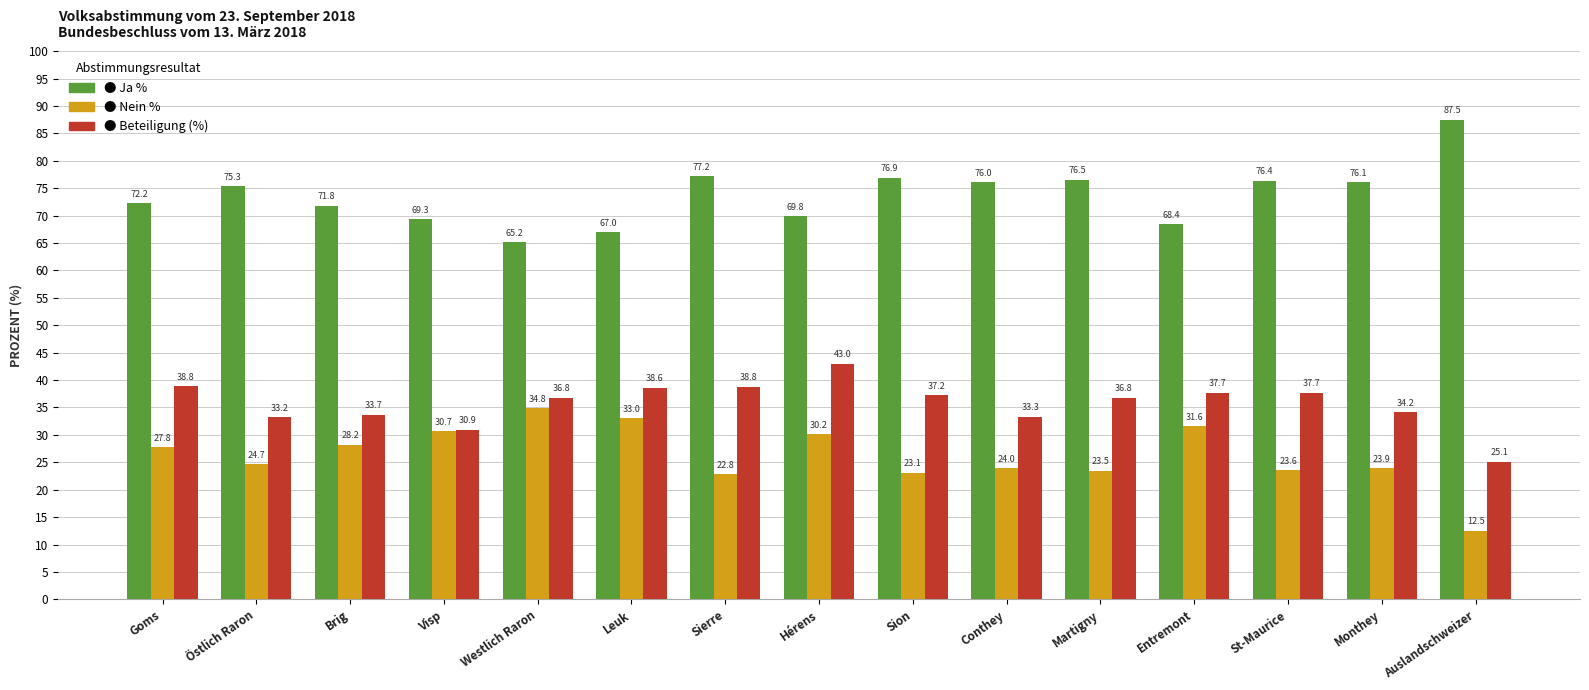

Are the bars grouped side by side (vs. stacked)?

Yes